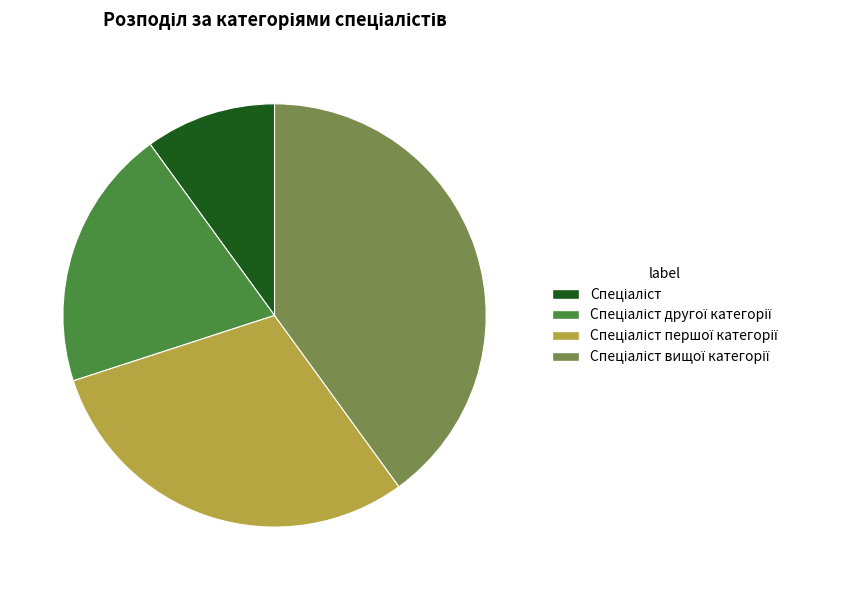

Does any single category account for the majority?

No